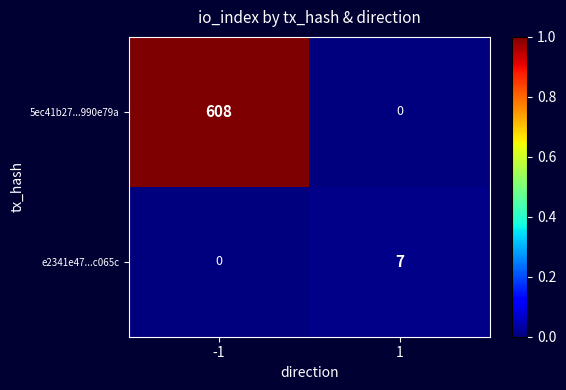

Is it true that 5ec41b27...990e79a equals -0.5 at 1?

False